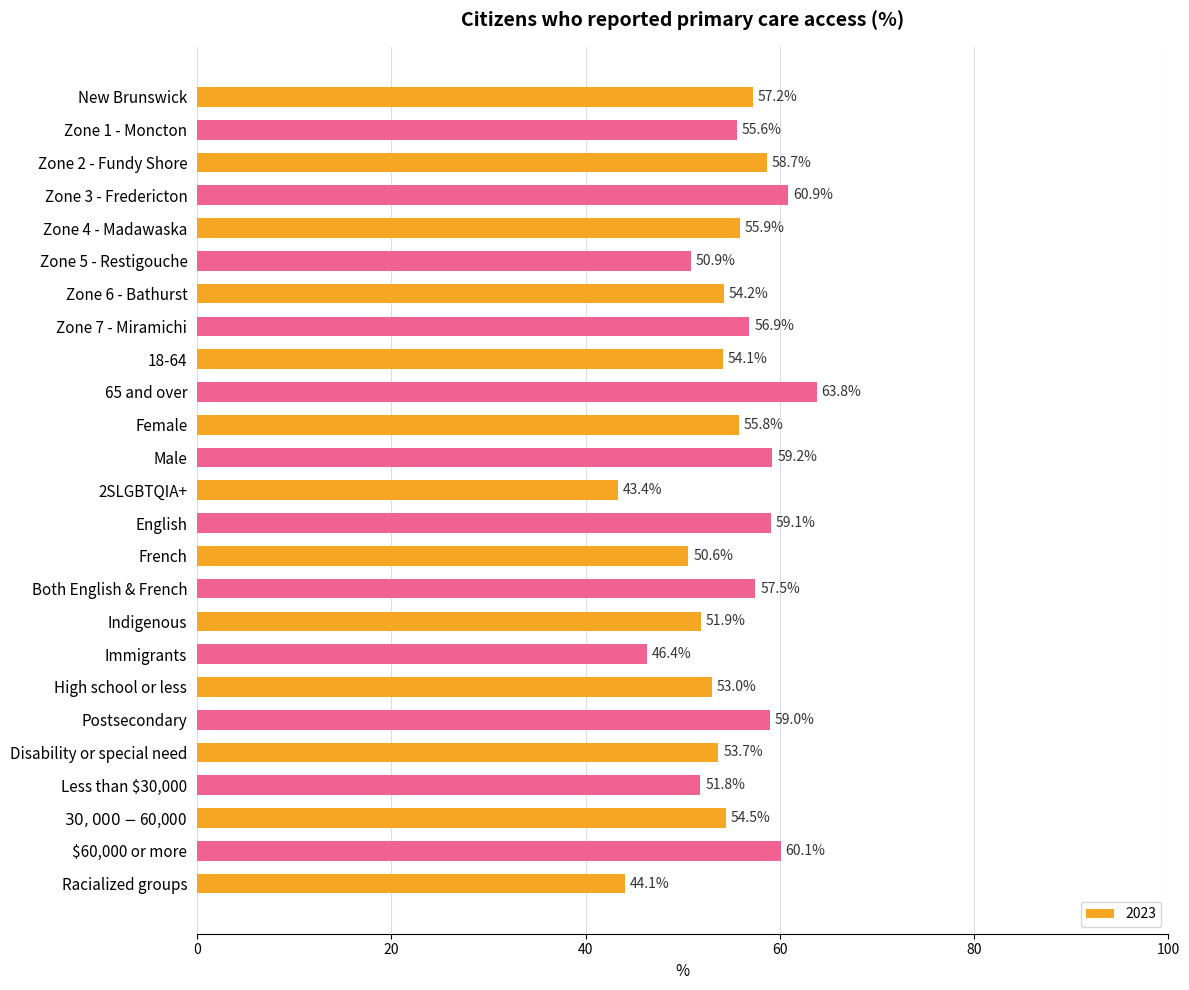

Rank the categories by value from highest to lowest.

65 and over, Zone 3 - Fredericton, $60,000 or more, Male, English, Postsecondary, Zone 2 - Fundy Shore, Both English & French, New Brunswick, Zone 7 - Miramichi, Zone 4 - Madawaska, Female, Zone 1 - Moncton, $30,000-$60,000, Zone 6 - Bathurst, 18-64, Disability or special need, High school or less, Indigenous, Less than $30,000, Zone 5 - Restigouche, French, Immigrants, Racialized groups, 2SLGBTQIA+